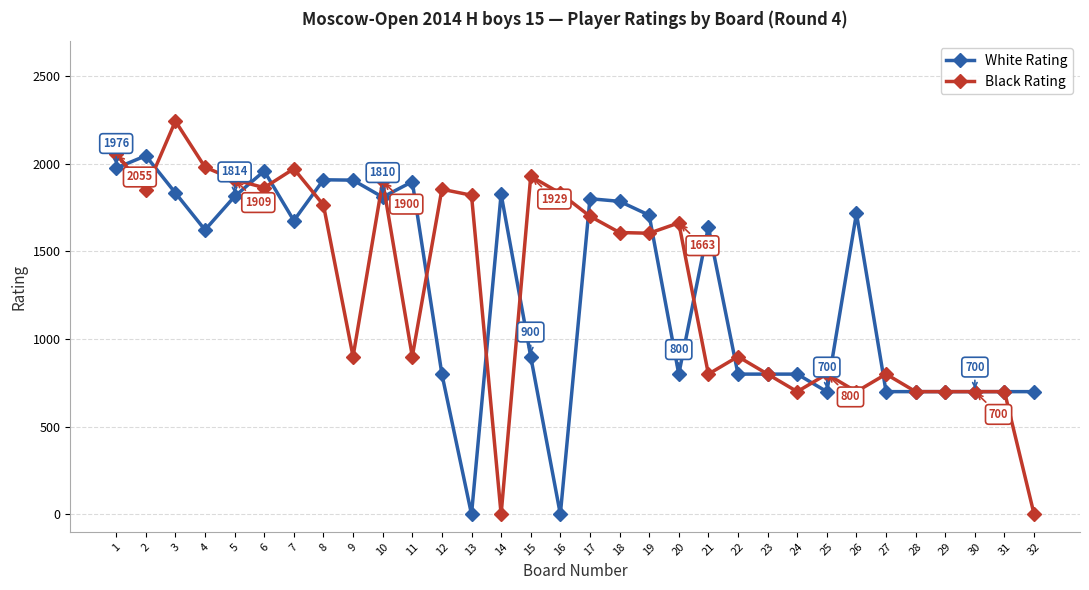

Which series has the widest spread of values?

Black Rating